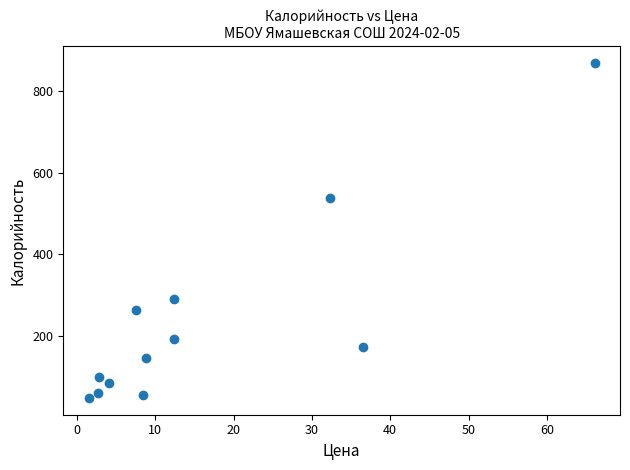

What Y value in the scatter plot is closest to 458?

537.9